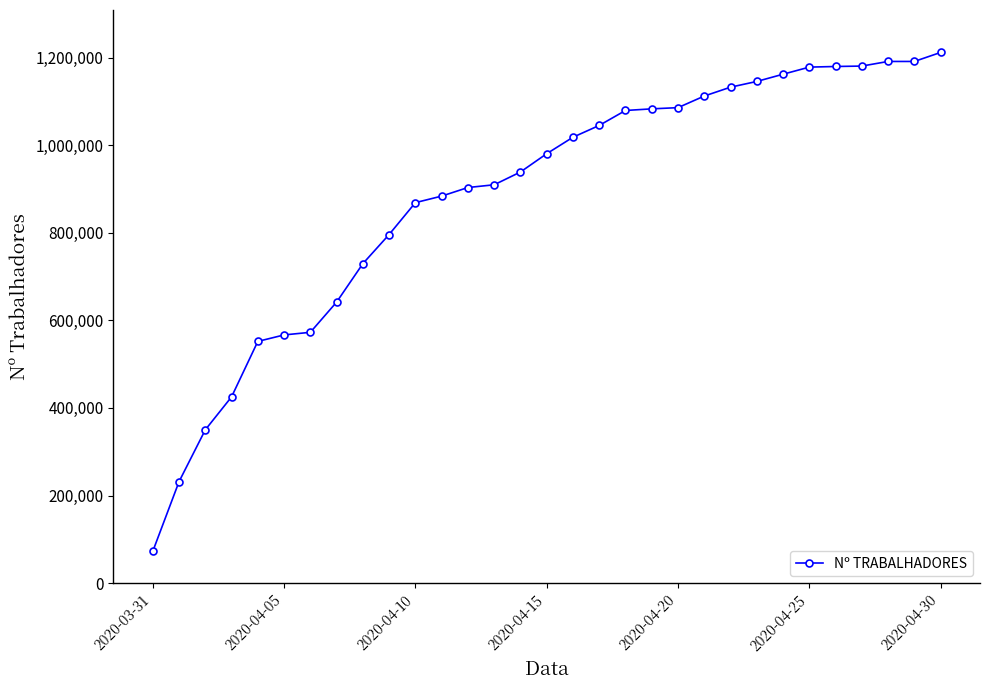

What is the maximum value shown in the chart?

1211880